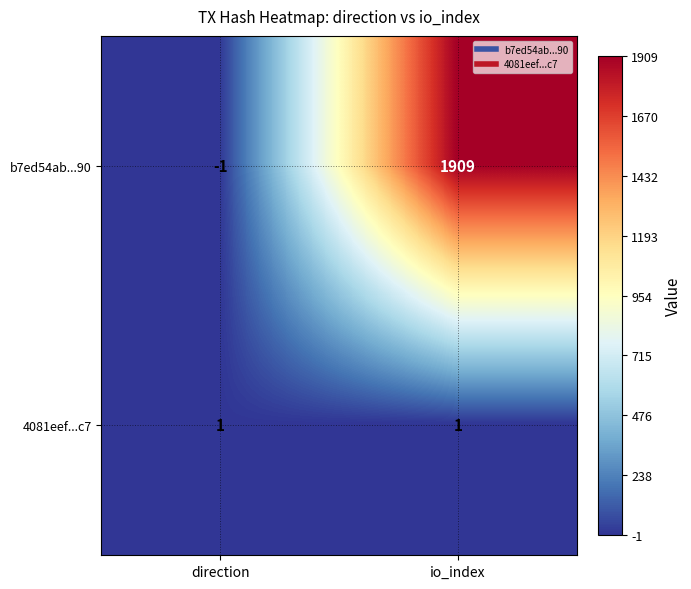

At which category is the sum across all series the highest?

io_index